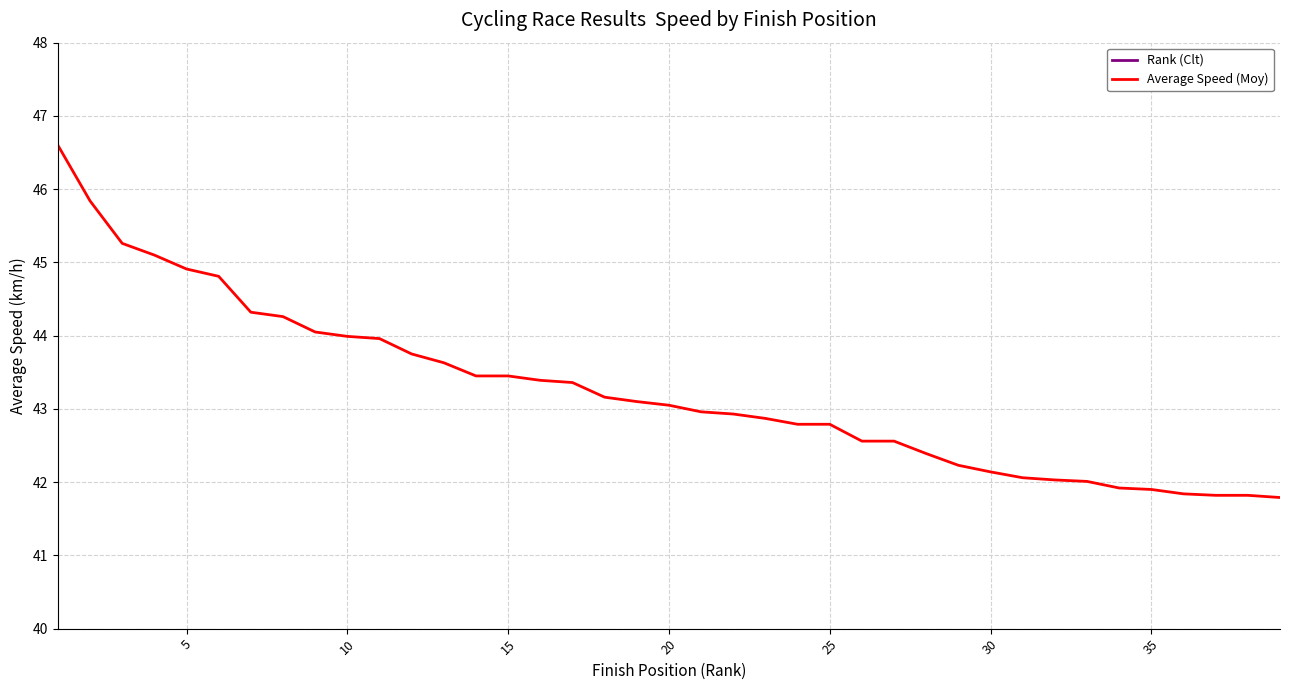

What is the highest value of the Average Speed (Moy) series?

46.6